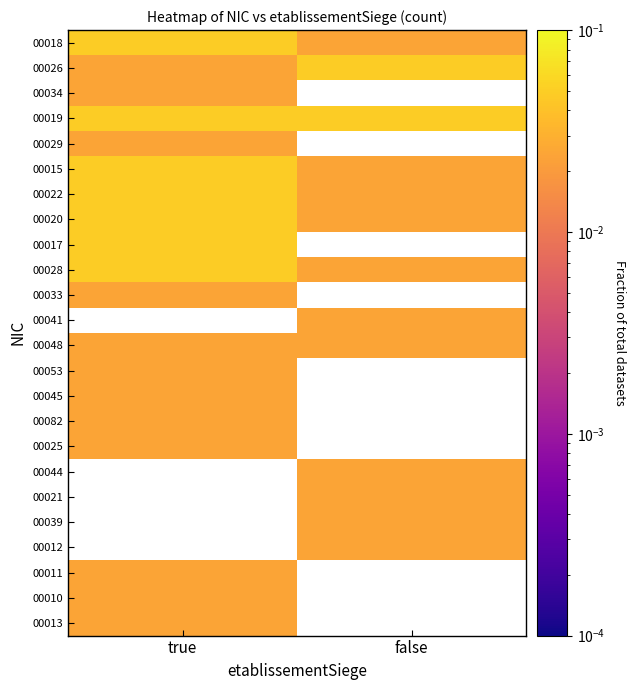

How many positive values does the 00045 series have?

1